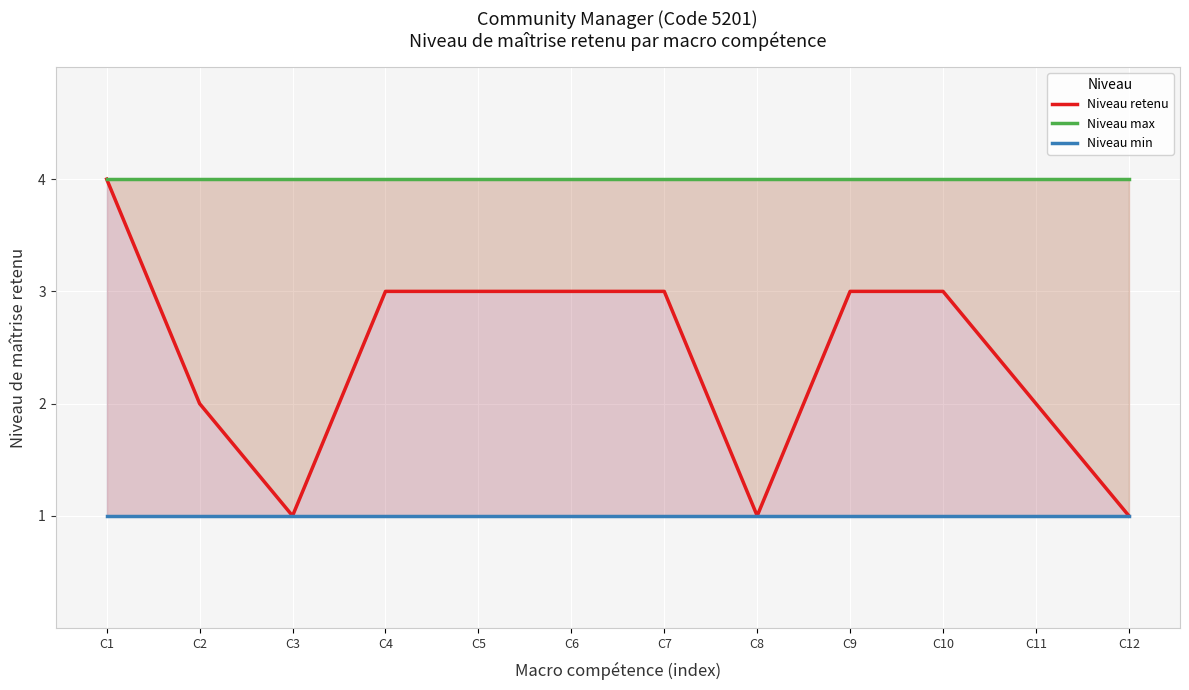

Where is the first local minimum for Niveau retenu?

C3